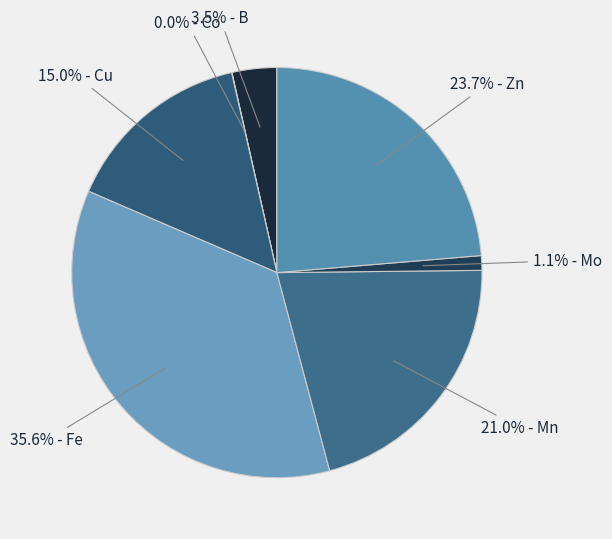

To the nearest percent, what is the average slice percentage?

14%